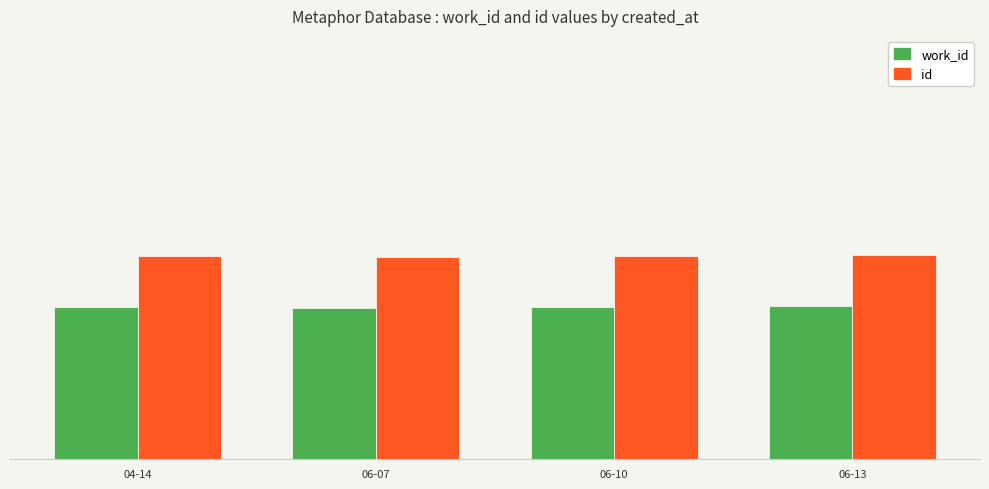

What are all the series names shown in the legend?

work_id, id